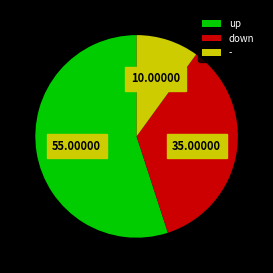

Do up and - together represent more than half of the pie?

Yes